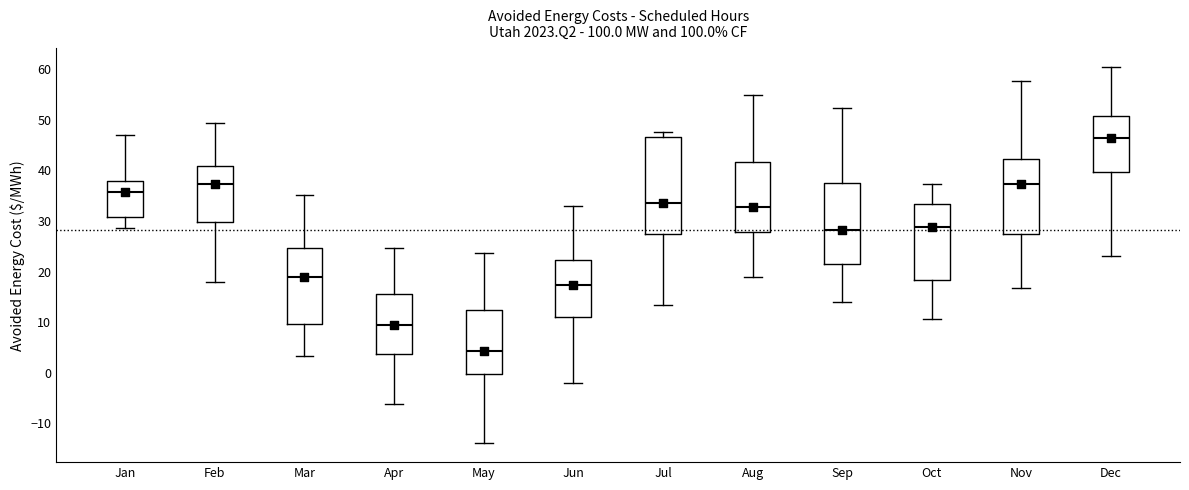

Reading left to right, transcribe this box plot: for each box, give where its median line is, the range the box spans, and where its two whiskers end, as read against the y-axis. The values are not printed on the chart, so give them approximately, as read against the axis.

Jan: median 36, box 31 to 38, whiskers 29 to 47
Feb: median 37, box 30 to 41, whiskers 18 to 49
Mar: median 19, box 10 to 25, whiskers 3 to 35
Apr: median 10, box 4 to 16, whiskers -6 to 25
May: median 4, box 0 to 12, whiskers -14 to 24
Jun: median 17, box 11 to 22, whiskers -2 to 33
Jul: median 34, box 27 to 47, whiskers 13 to 48
Aug: median 33, box 28 to 42, whiskers 19 to 55
Sep: median 28, box 22 to 38, whiskers 14 to 52
Oct: median 29, box 18 to 33, whiskers 11 to 37
Nov: median 37, box 28 to 42, whiskers 17 to 58
Dec: median 46, box 40 to 51, whiskers 23 to 60